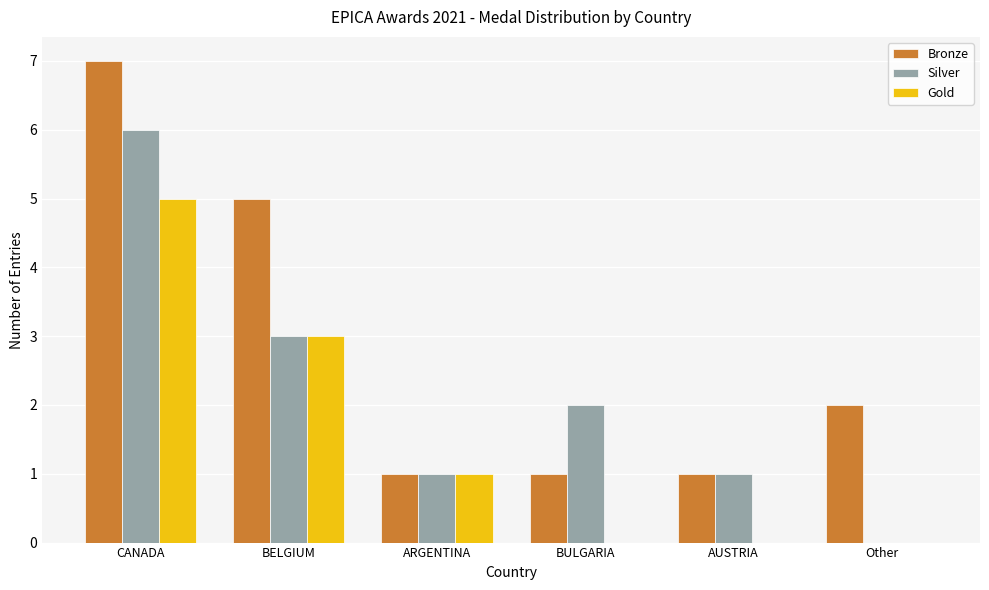

True or false: Silver has a value of 10 at CANADA.

False